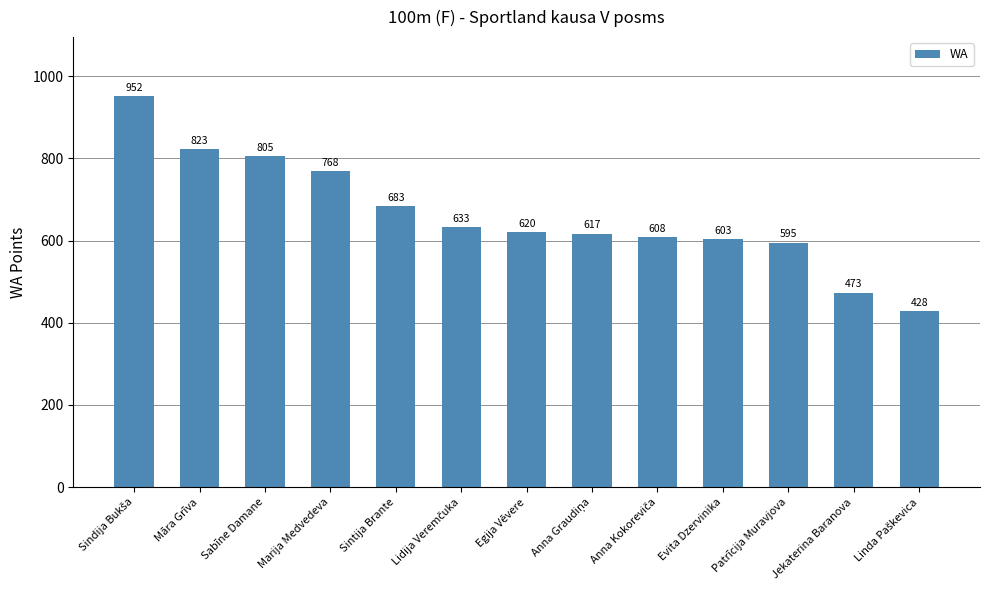

What is the maximum value shown in the chart?

952